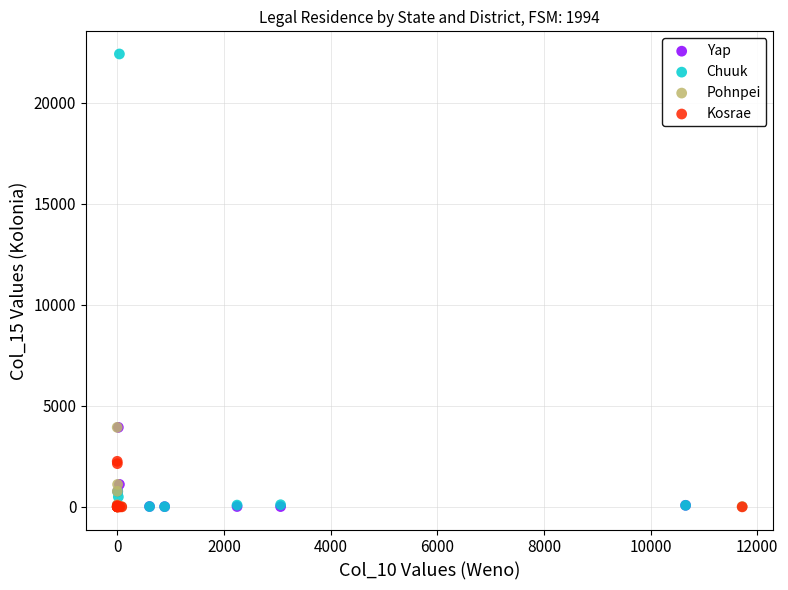

Which series contains the highest Y value?

Chuuk